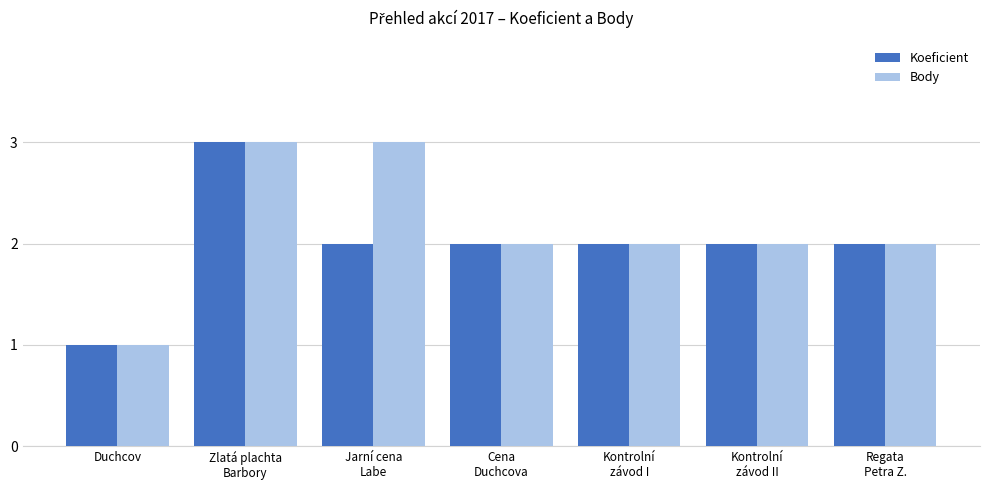

Reading left to right, transcribe all the data shown in this chart.

Koeficient: 1	3	2	2	2	2	2
Body: 1	3	3	2	2	2	2